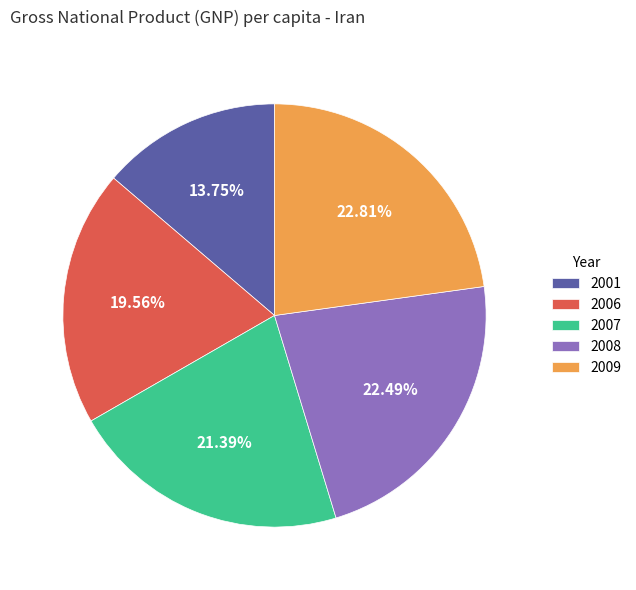

How many segments does this pie chart have?

5